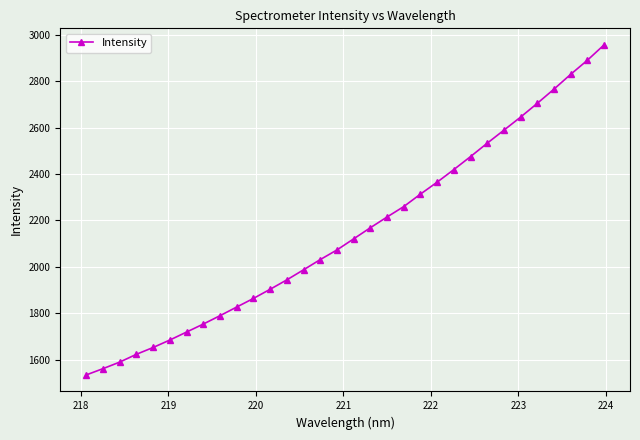

Reading left to right, transcribe all the data shown in this chart.

1535.2	1562.2	1590.4	1624.0	1653.4	1685.4	1719.8	1754.2	1790.2	1827.4	1864.5	1903.9	1944.4	1987.8	2031.8	2073.3	2121.0	2168.9	2215.1	2260.0	2313.7	2365.1	2419.4	2475.2	2532.9	2588.9	2645.3	2704.5	2765.7	2829.3	2889.9	2956.1